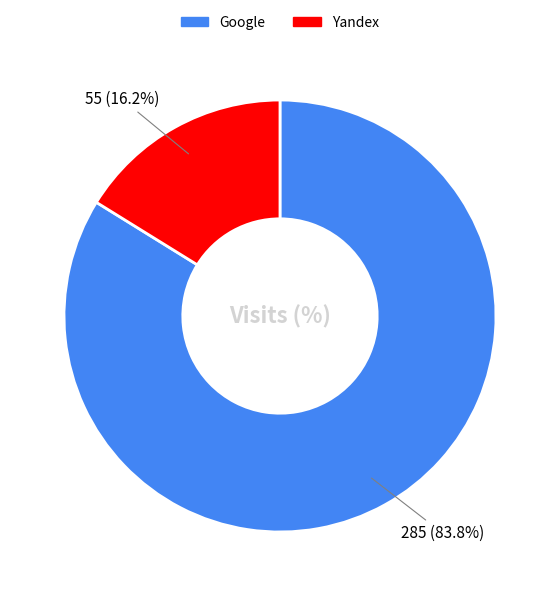

Does any single category account for the majority?

Yes